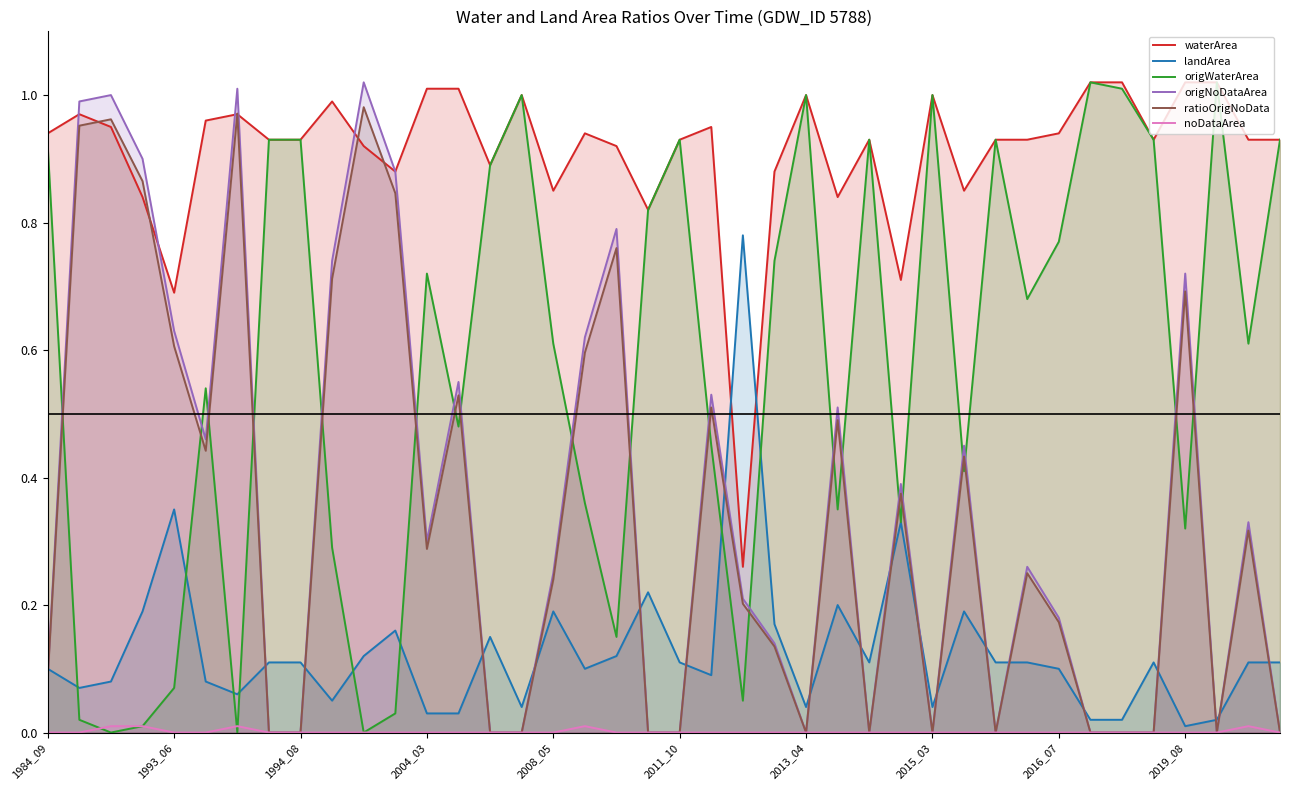

What is the approximate value of origNoDataArea at 23?

0.1